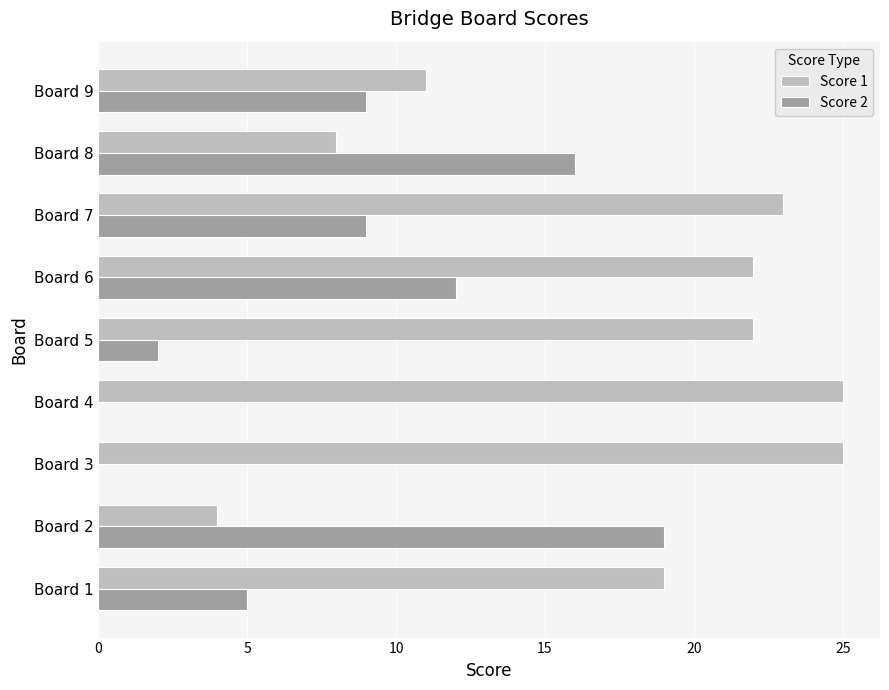

The value of Score 2 at Board 1 is 5. True or false?

True